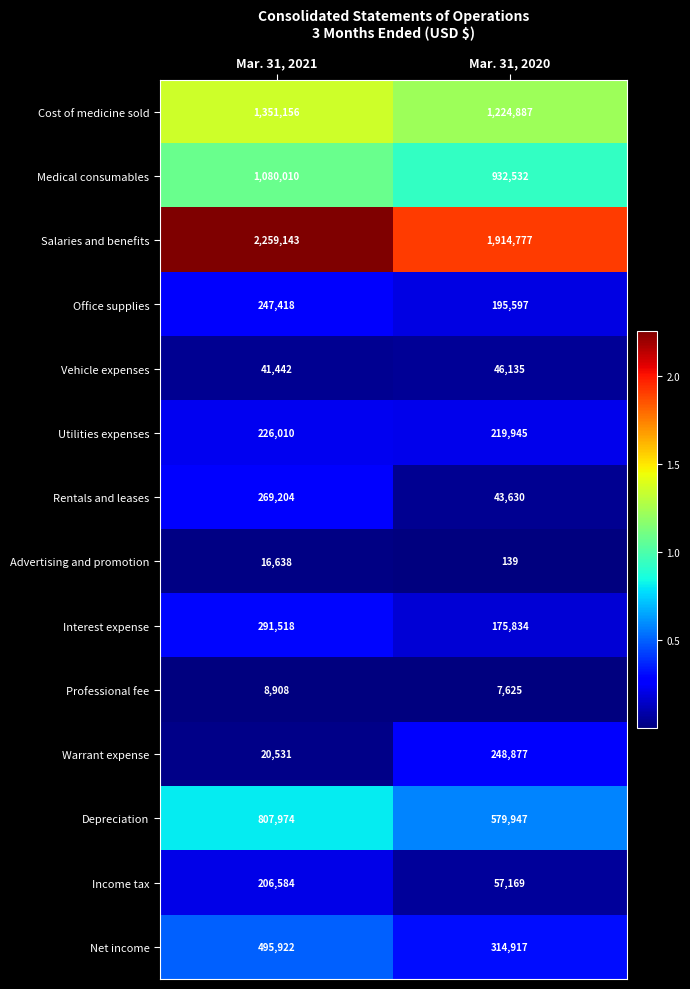

What is the total value across all series at Mar. 31, 2020?

5962011